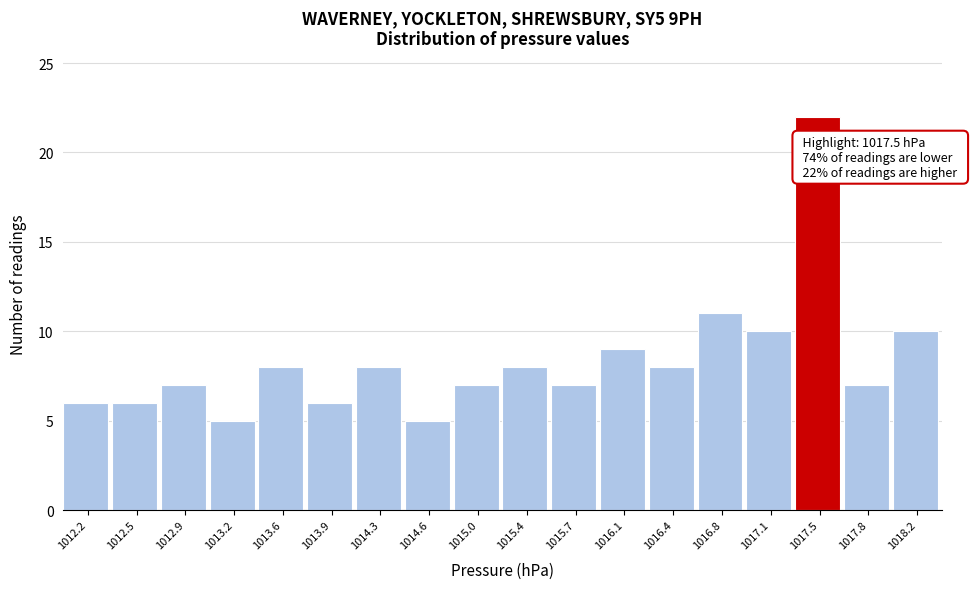

Reading right to left, what are all the values shown in this chart?

10	7	22	10	11	8	9	7	8	7	5	8	6	8	5	7	6	6